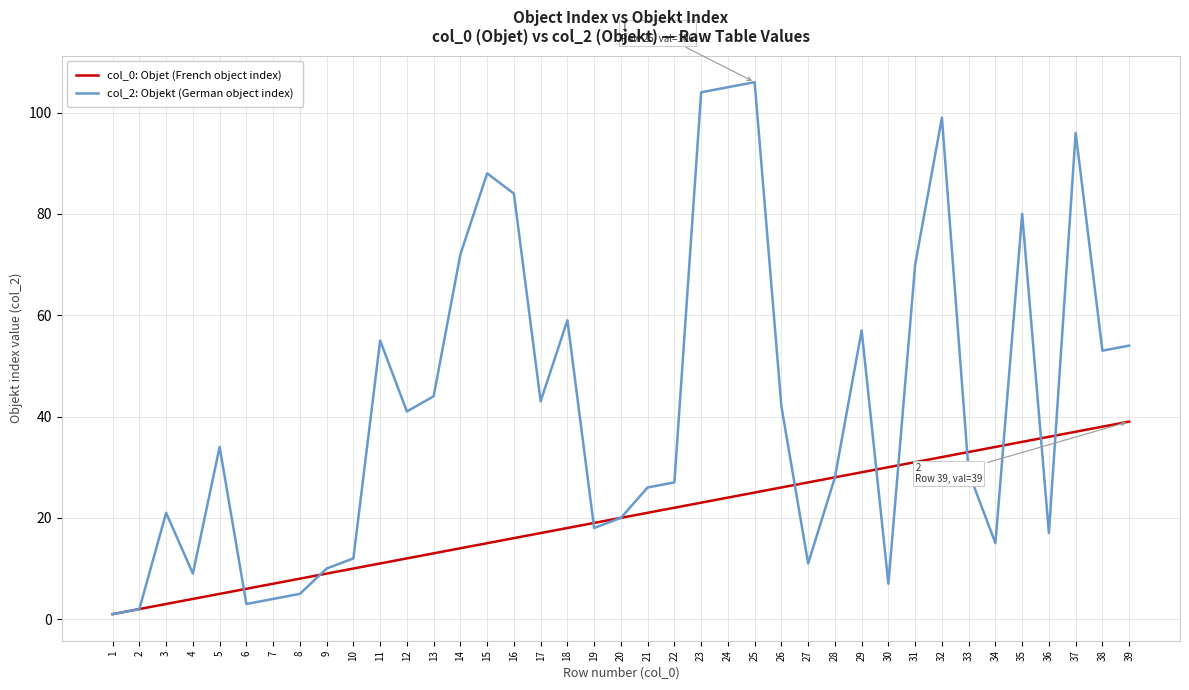

What is the greatest value displayed?

106